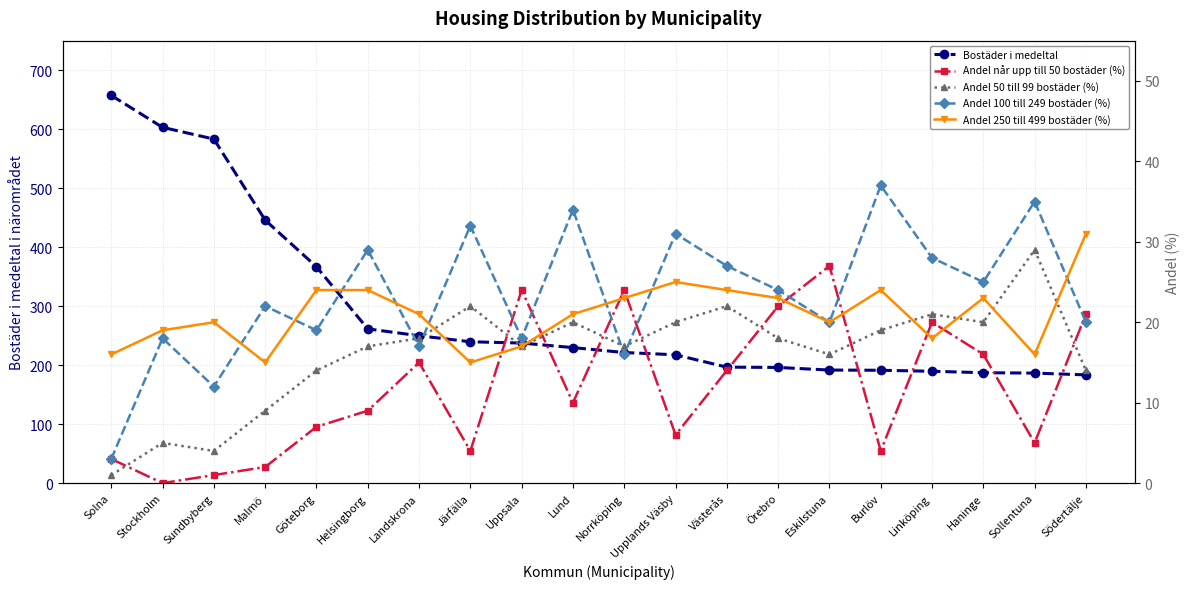

Reading left to right, what are all the values shown in this chart?

Bostäder i medeltal: 657.2	603.0	583.2	445.8	366.8	261.5	249.8	239.6	237.4	229.7	221.4	217.5	196.6	196.1	191.7	191.3	189.6	187.2	186.5	183.5
Andel når upp till 50 bostäder (%): 3.0	0.0	1.0	2.0	7.0	9.0	15.0	4.0	24.0	10.0	24.0	6.0	14.0	22.0	27.0	4.0	20.0	16.0	5.0	21.0
Andel 50 till 99 bostäder (%): 1.0	5.0	4.0	9.0	14.0	17.0	18.0	22.0	17.0	20.0	17.0	20.0	22.0	18.0	16.0	19.0	21.0	20.0	29.0	14.0
Andel 100 till 249 bostäder (%): 3.0	18.0	12.0	22.0	19.0	29.0	17.0	32.0	18.0	34.0	16.0	31.0	27.0	24.0	20.0	37.0	28.0	25.0	35.0	20.0
Andel 250 till 499 bostäder (%): 16.0	19.0	20.0	15.0	24.0	24.0	21.0	15.0	17.0	21.0	23.0	25.0	24.0	23.0	20.0	24.0	18.0	23.0	16.0	31.0